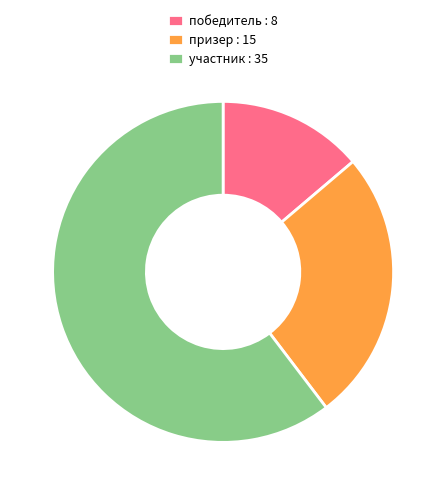

What is the ratio of the value at участник : 35 to the value at победитель : 8?

4.4